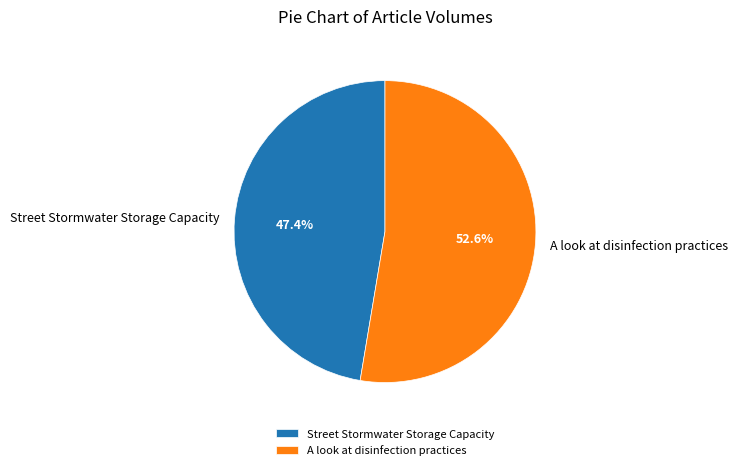

The Street Stormwater Storage Capacity slice represents 47% of the pie. True or false?

True